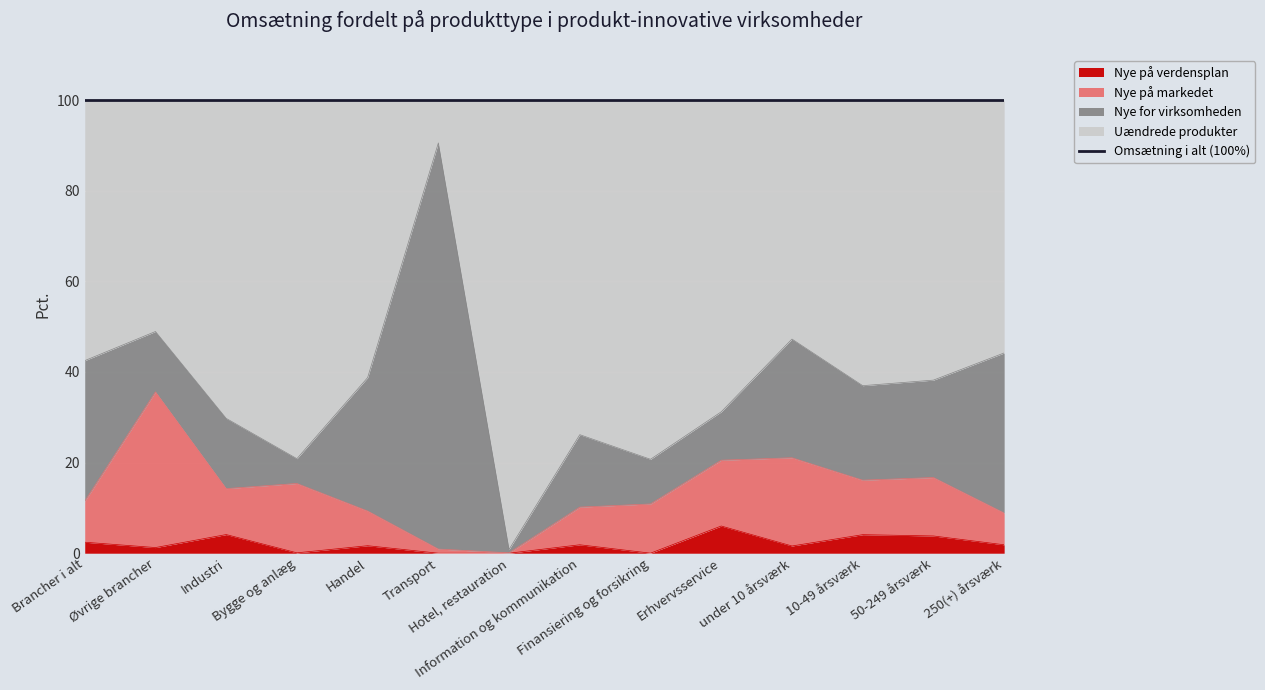

Where is the first local maximum for Nye på verdensplan?

Industri